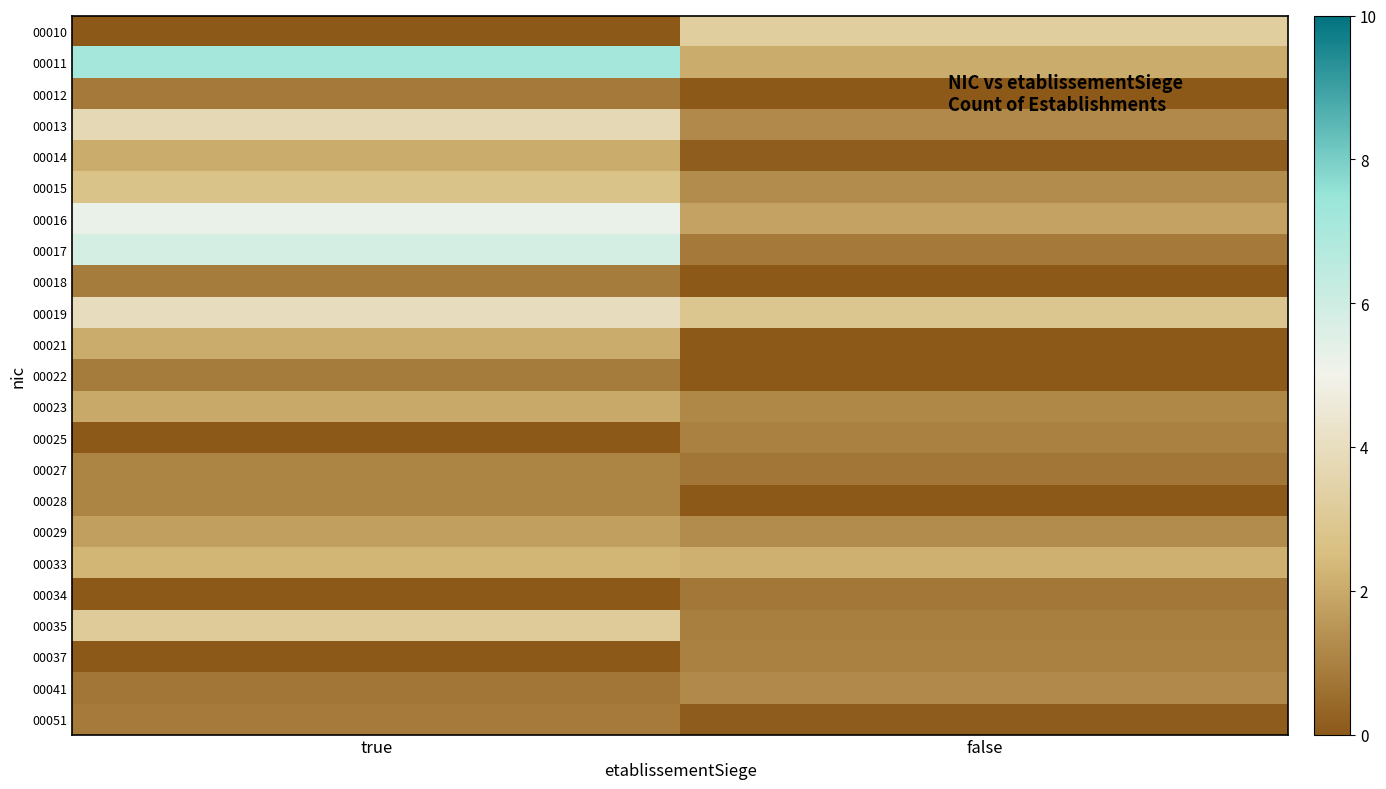

How many categories are shown in the chart?

2